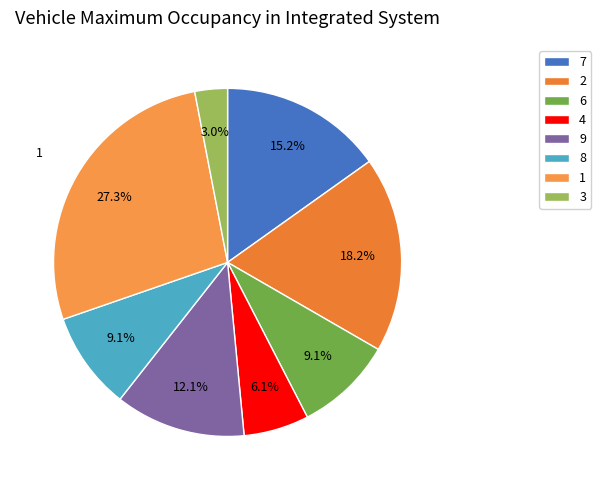

To the nearest percent, what percentage of the pie is 6?

9%